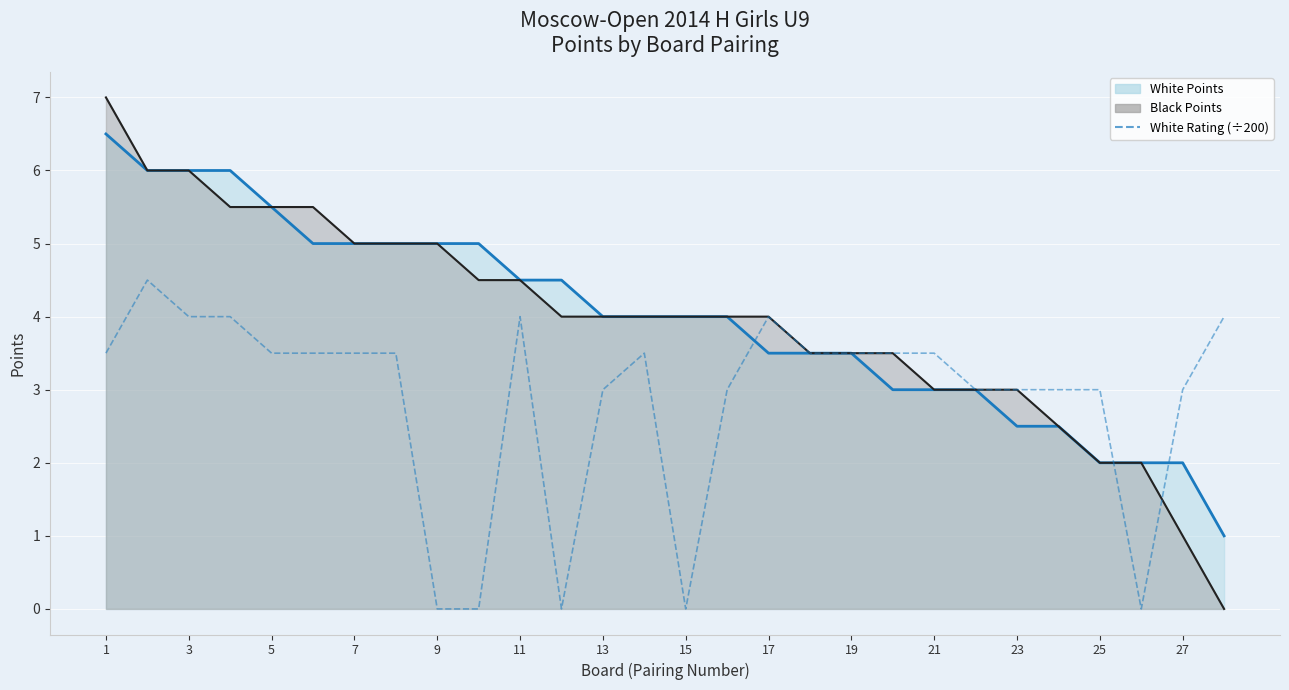

What is the sum of the White Points Line values at 27 and 19?

5.5